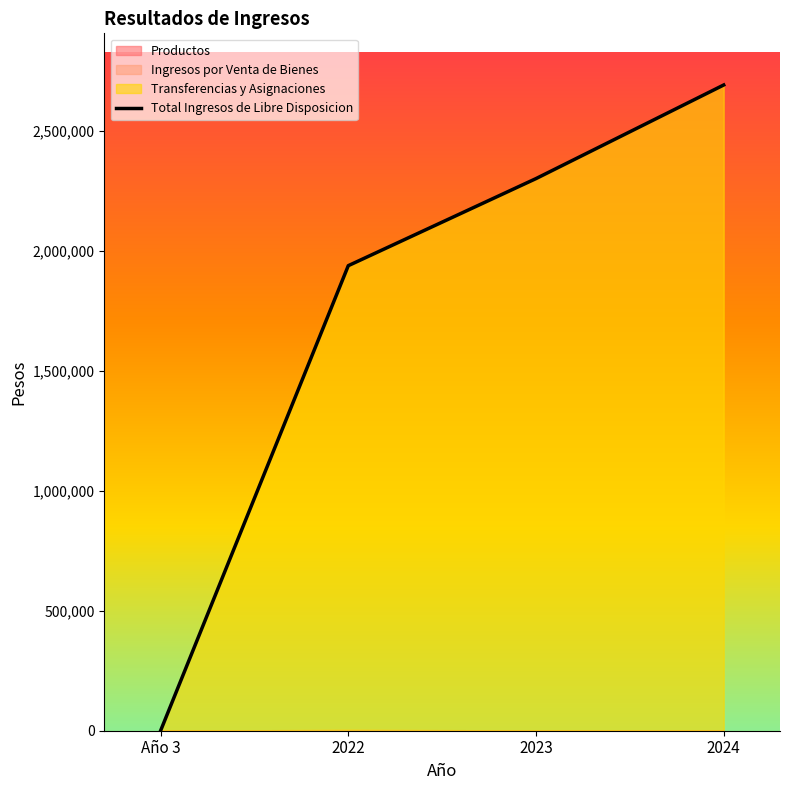

Reading left to right, what are all the values shown in this chart?

Productos: Año 3=0.0	2022=19.1	2023=41.4	2024=176.5
Ingresos por Venta de Bienes: Año 3=0.0	2022=3688.1	2023=1229.7	2024=0.0
Transferencias y Asignaciones: Año 3=0.0	2022=1934738.3	2023=2300125.6	2024=2691403.6
Total Ingresos de Libre Disposicion: Año 3=0.0	2022=1938445.4	2023=2301396.7	2024=2691580.1